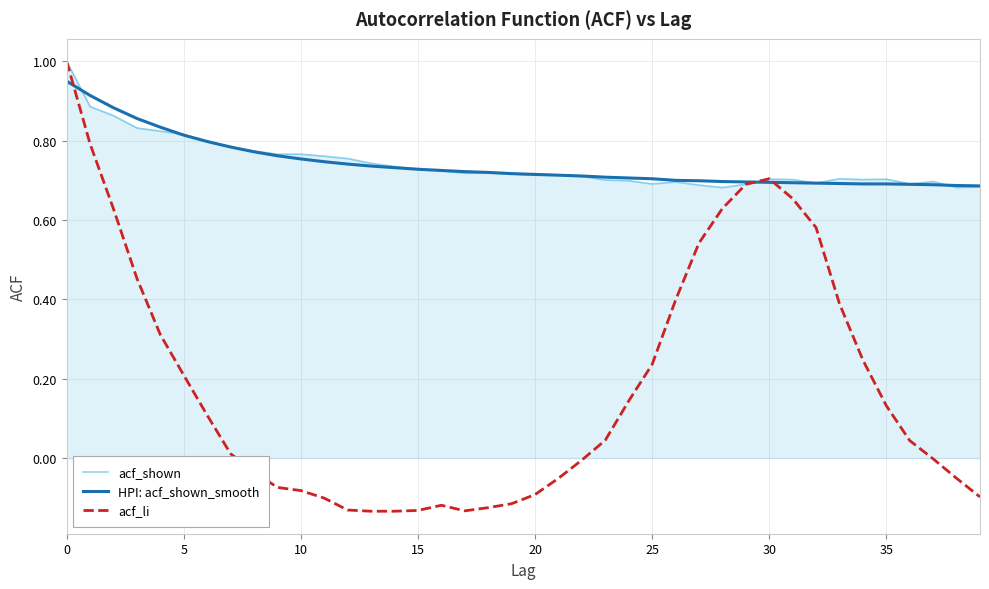

What is the maximum value shown in the chart?

1.0